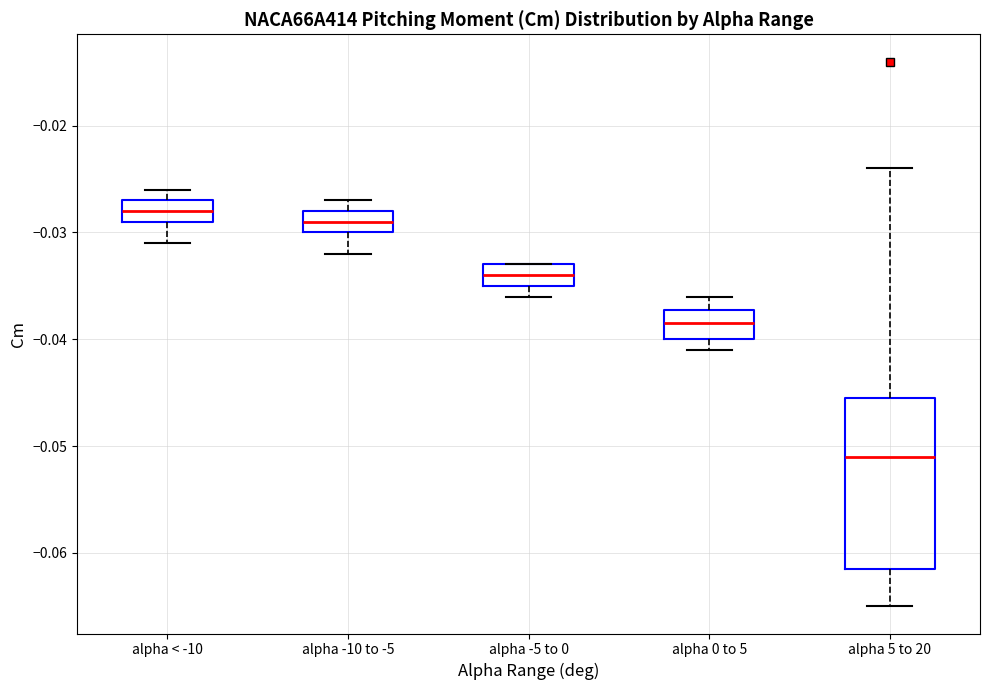

Which box is the tallest, from its lower edge to its upper edge?

alpha 5 to 20